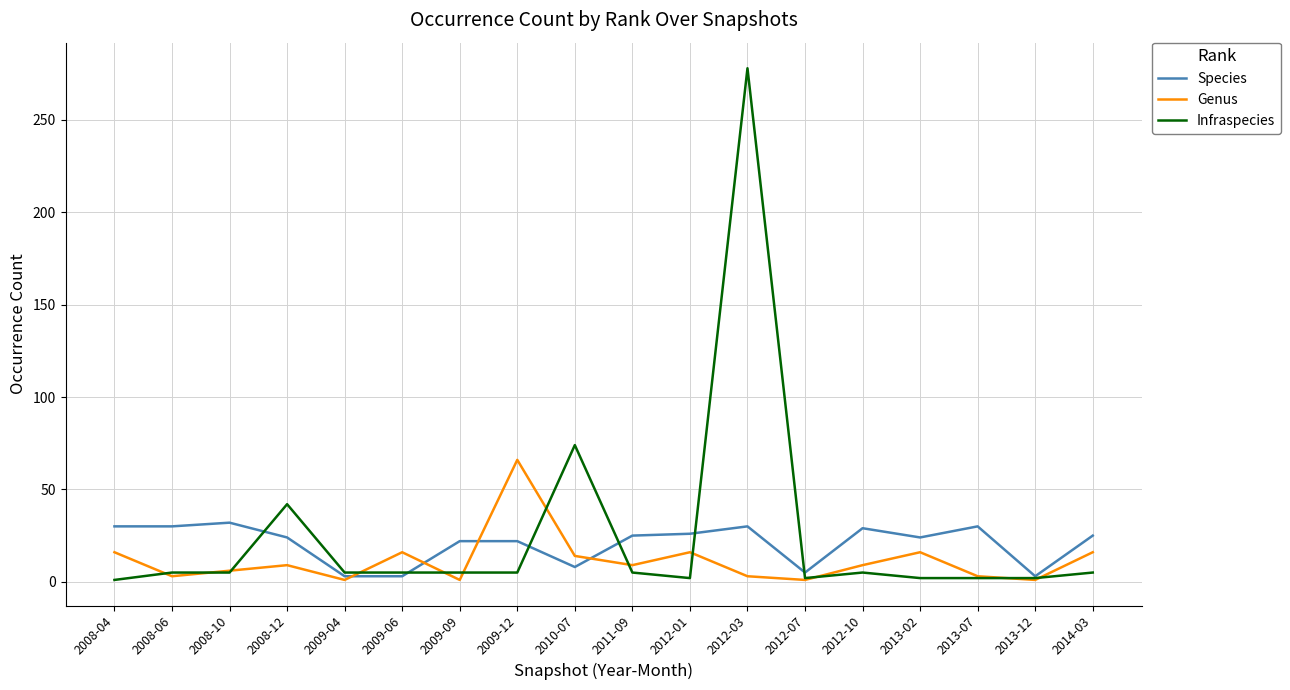

The value of Infraspecies at 2013-07 is 2. True or false?

True